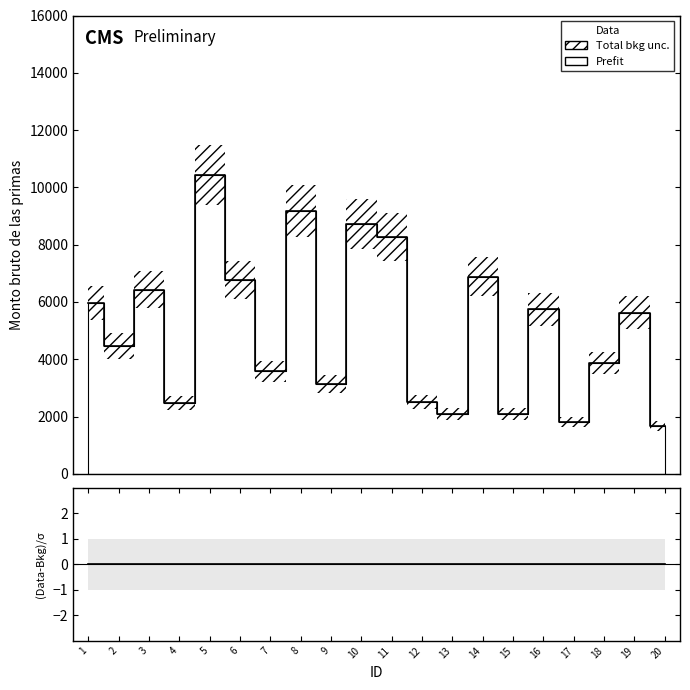

Where is (Data-Bkg)/σ nearest to the value 0?

1